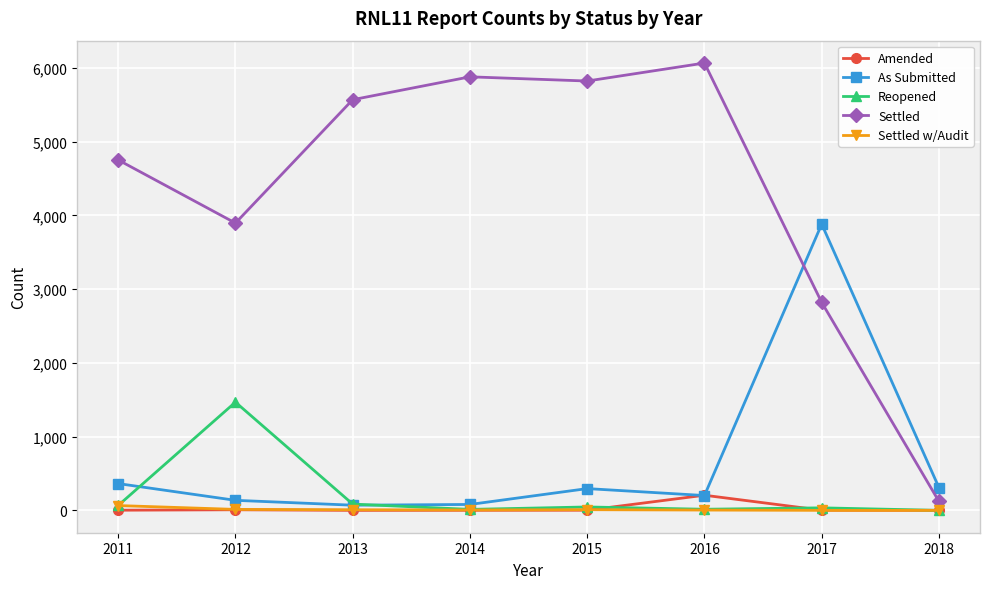

What is the approximate value of As Submitted at 2011, to the nearest 50?

350